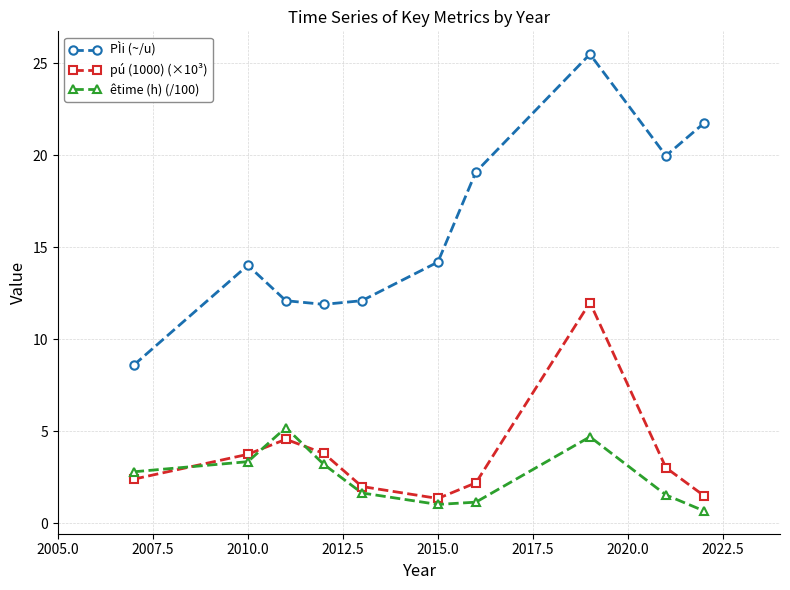

Which series has the largest total across all categories?

PÌi (~/u)